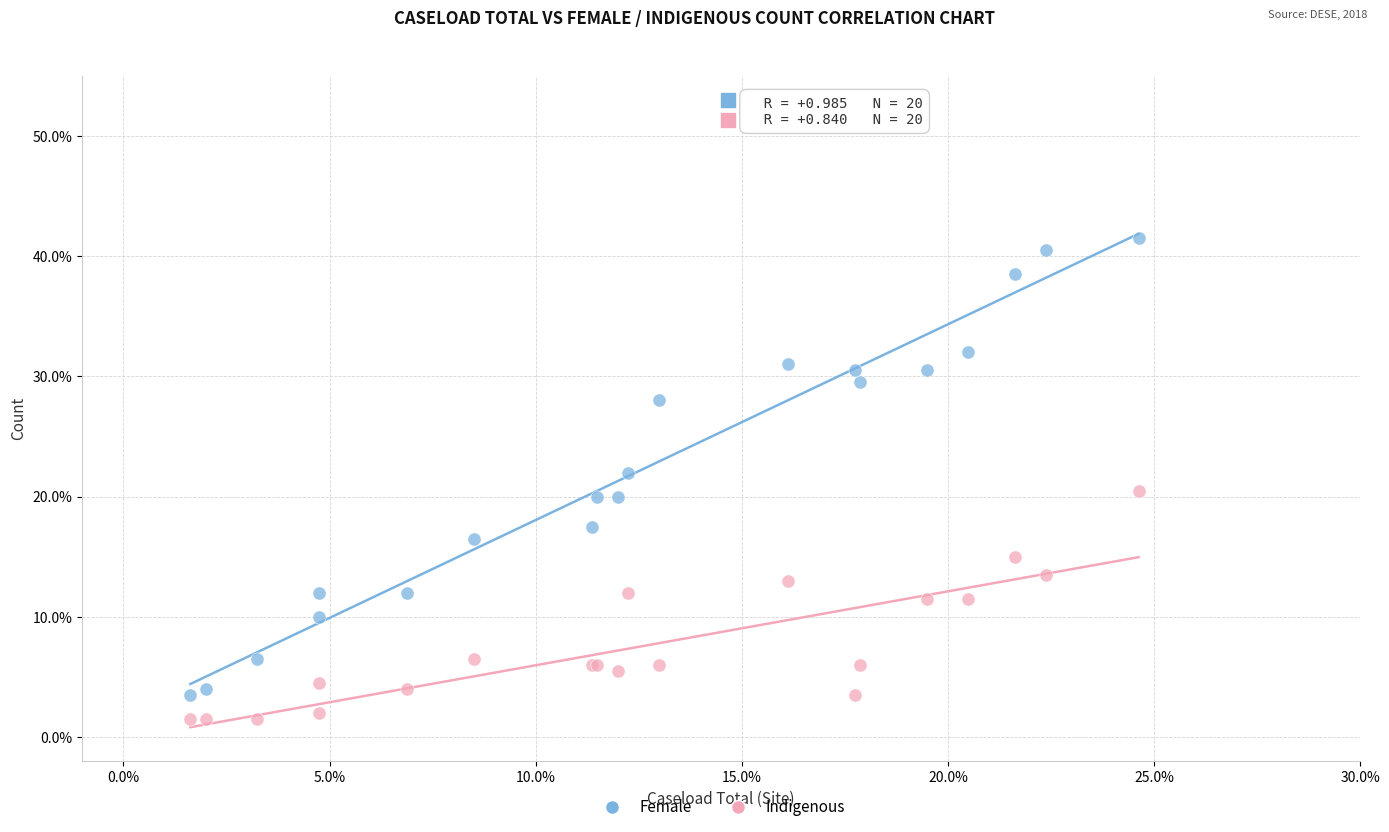

What are all the series names shown in the legend?

Female, Indigenous